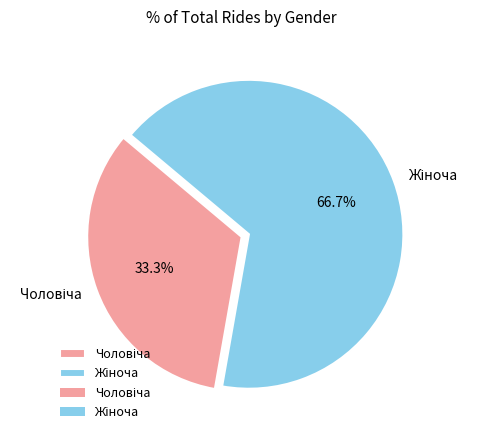

Does any single category account for the majority?

Yes